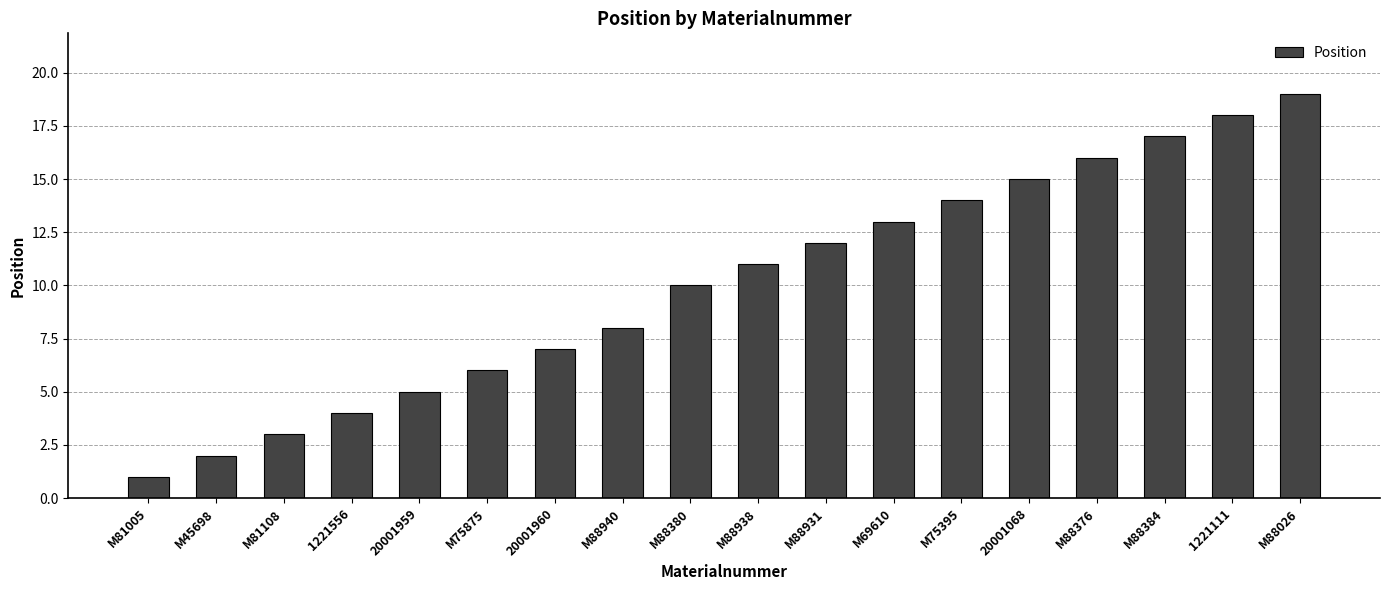

Which category has the highest value across all series?

M88026